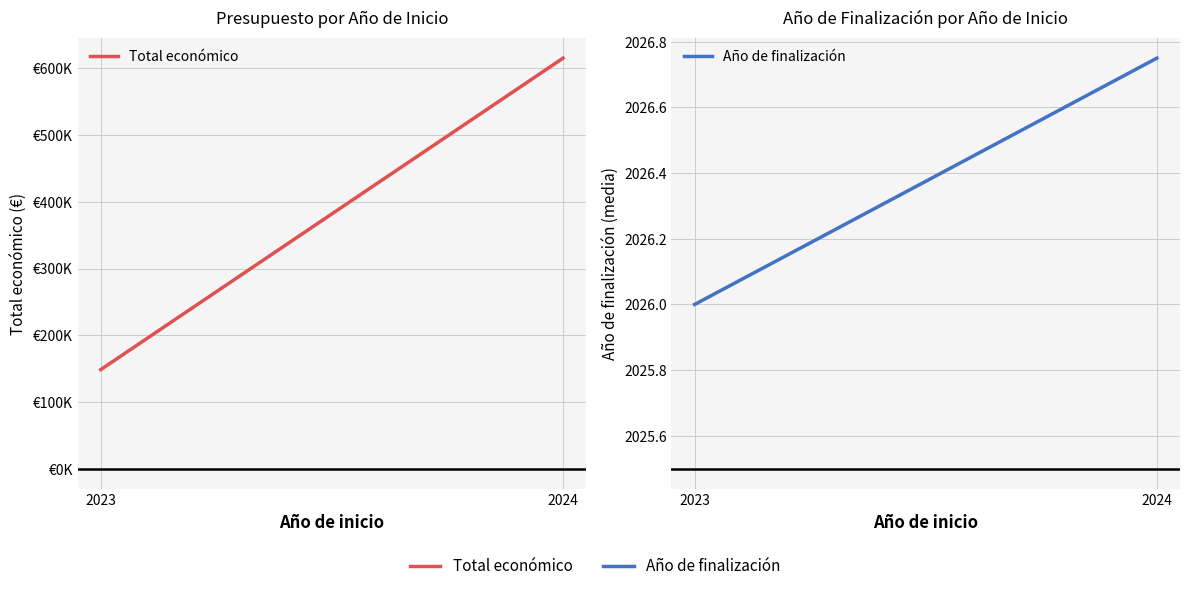

At which label is Total económico closest to 381919?

2023